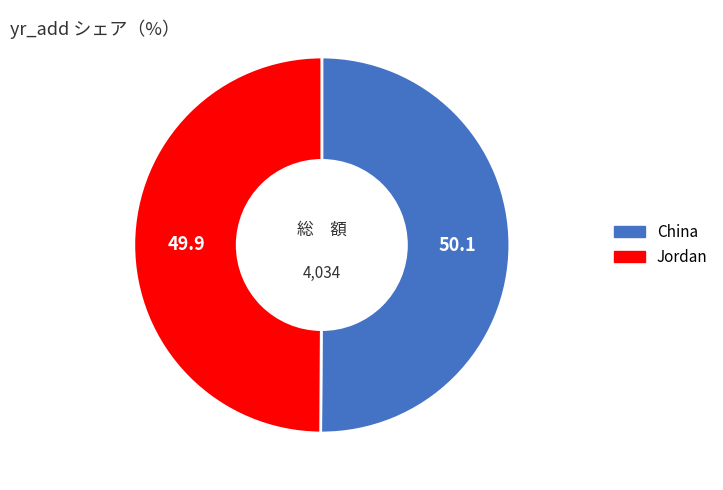

Approximately how many times larger is the value at Jordan compared to China?

1.0